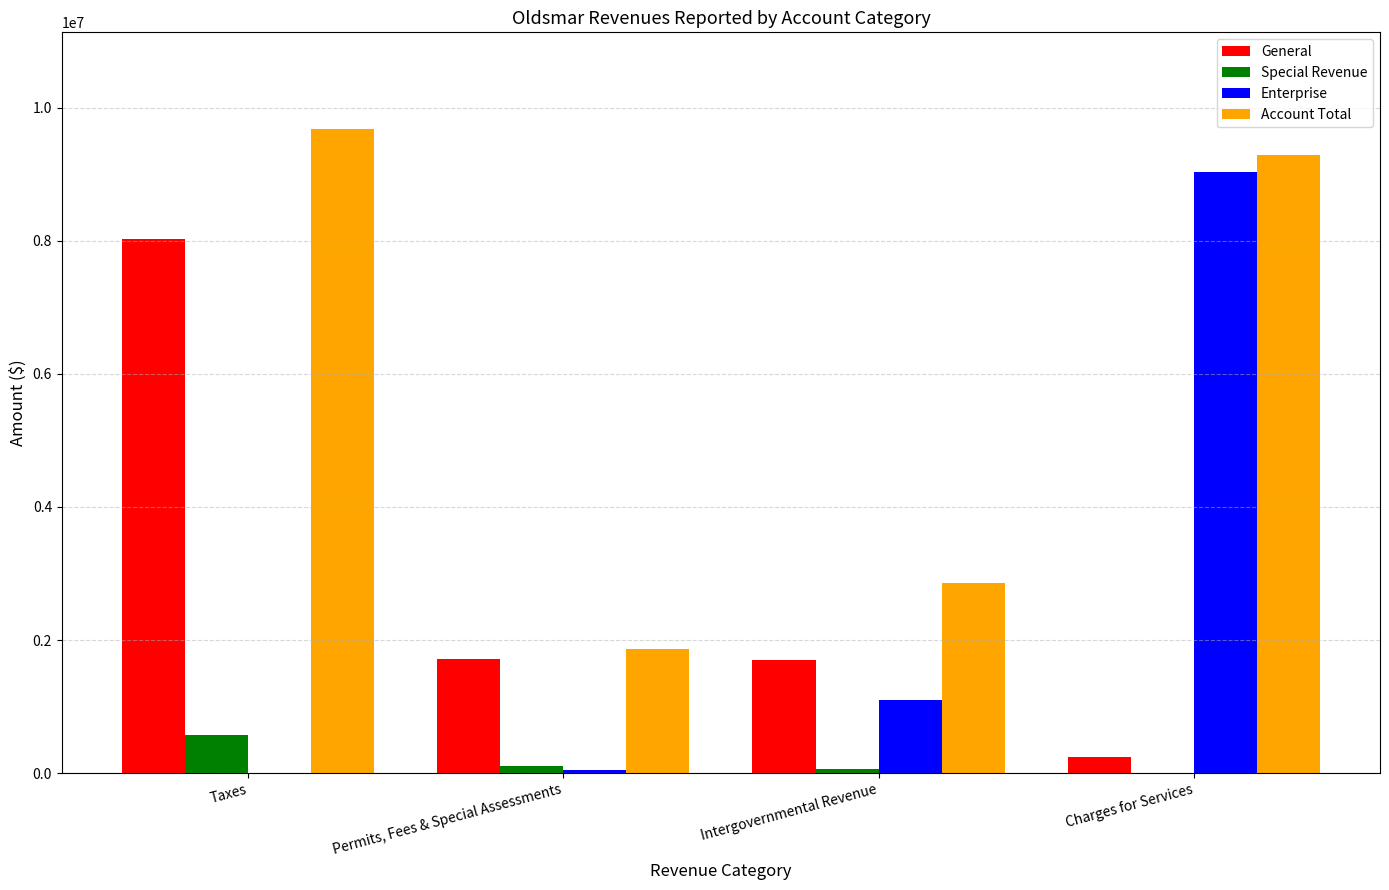

Which series changed the most between Permits, Fees & Special Assessments and Intergovernmental Revenue?

Enterprise